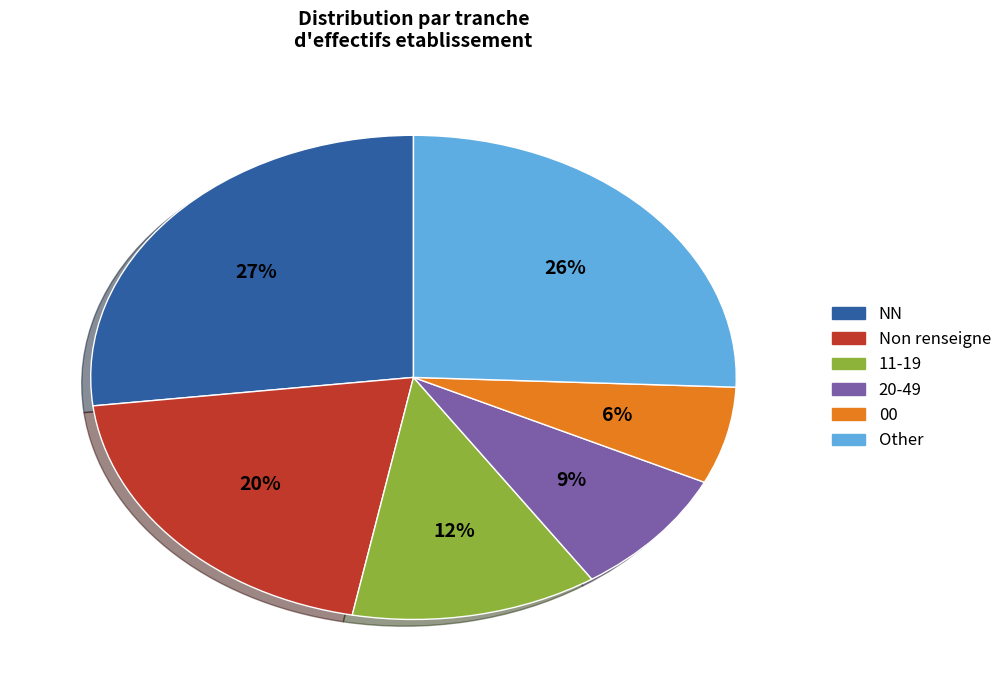

Is there a majority slice in this chart?

No